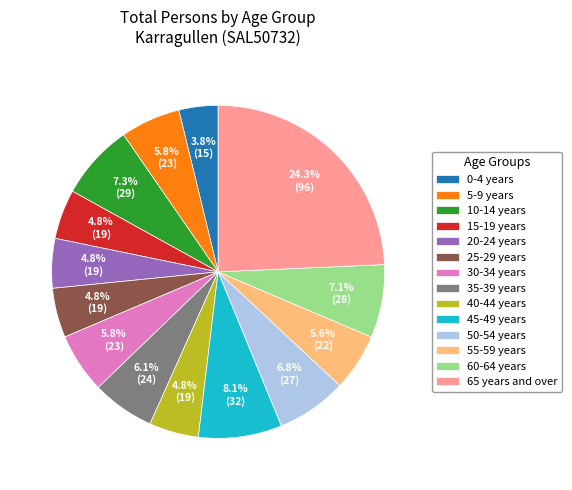

To the nearest percent, what is the combined percentage of 40-44 years and 35-39 years?

11%